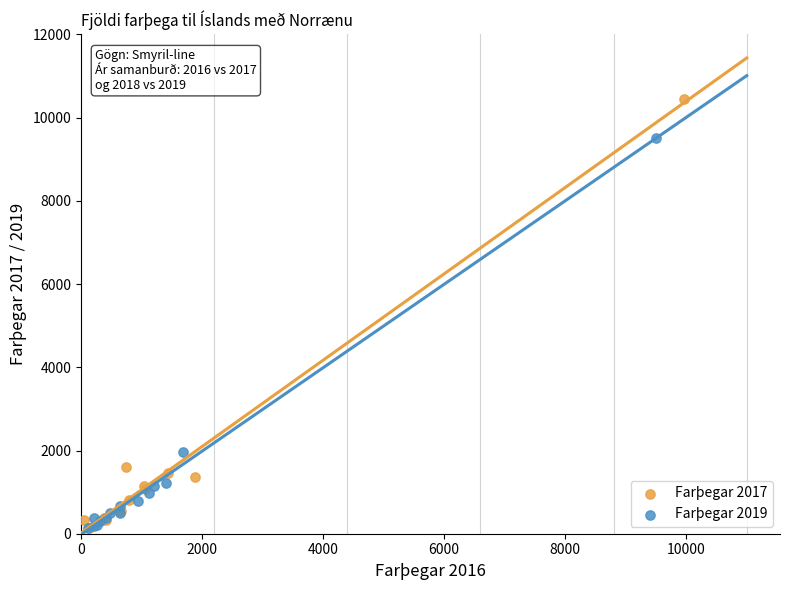

Which series has the widest spread of Y values?

Farþegar 2017